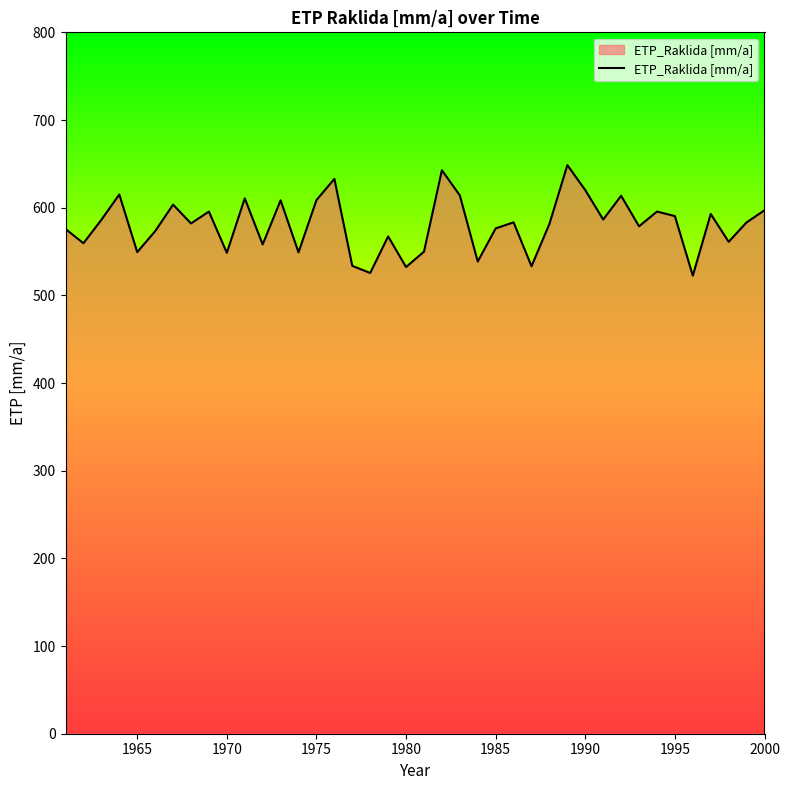

What is the smallest value displayed?

522.5